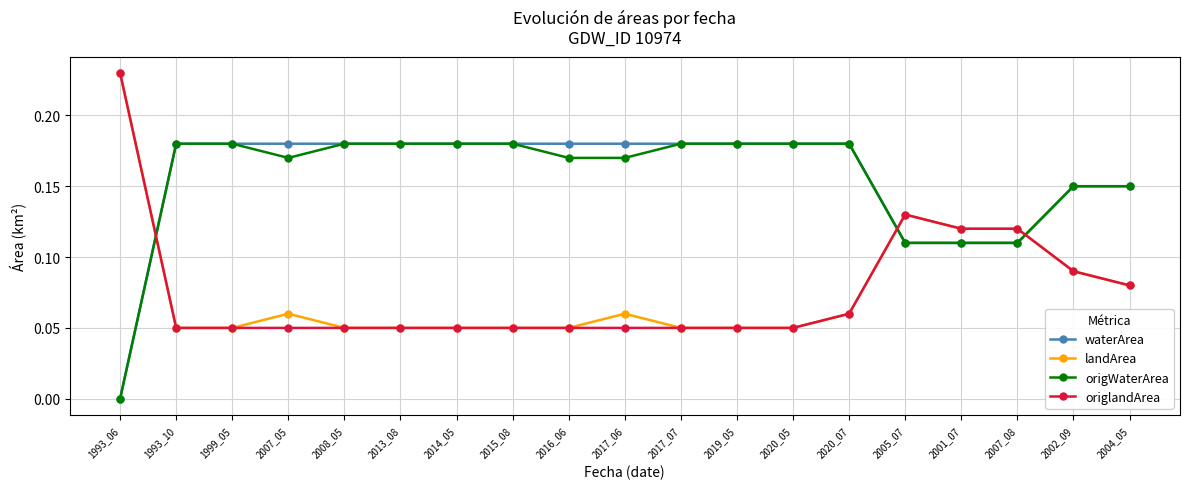

Does the chart have visible grid lines?

Yes